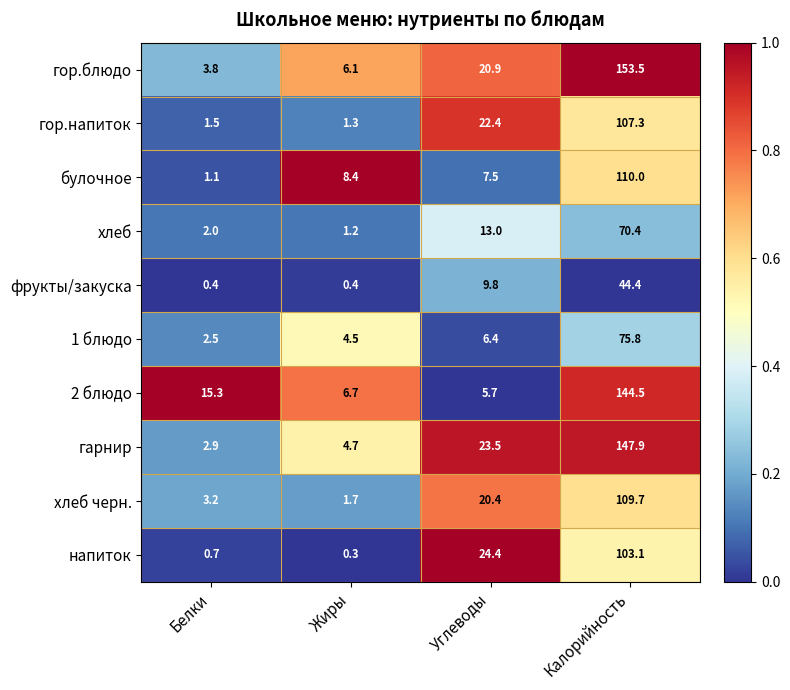

Which series has the largest range (max minus min)?

гор.блюдо